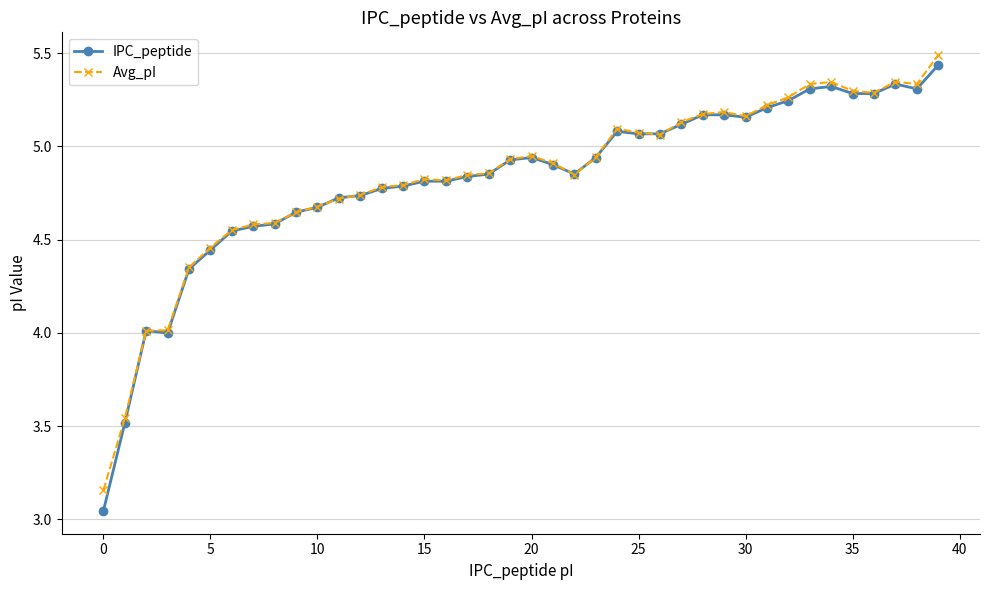

What is the greatest value displayed?

5.5